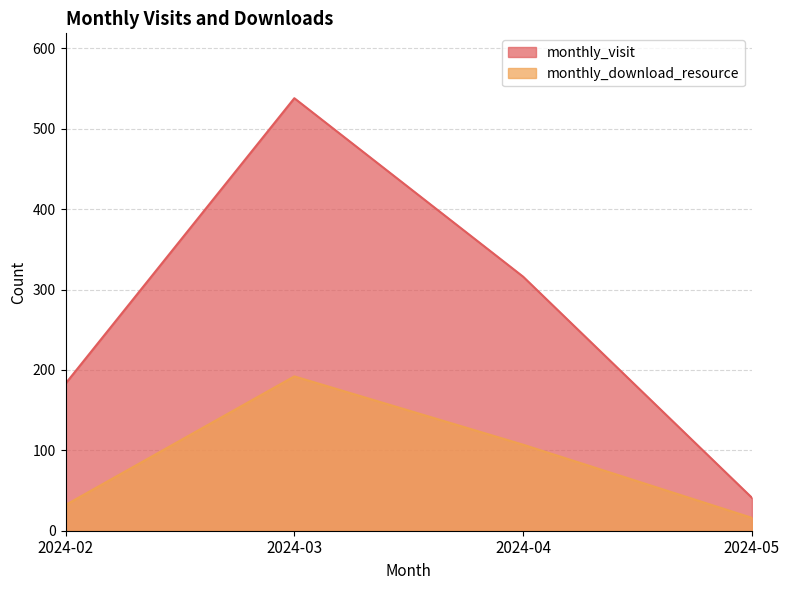

What is the greatest value displayed?

538